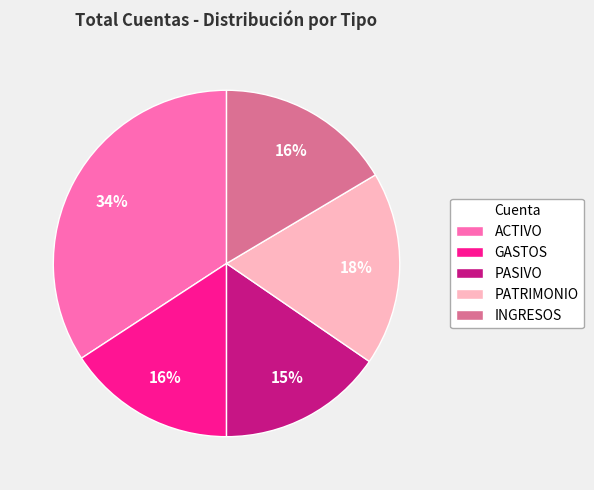

What percentage is the ACTIVO slice, to the nearest percent?

34%